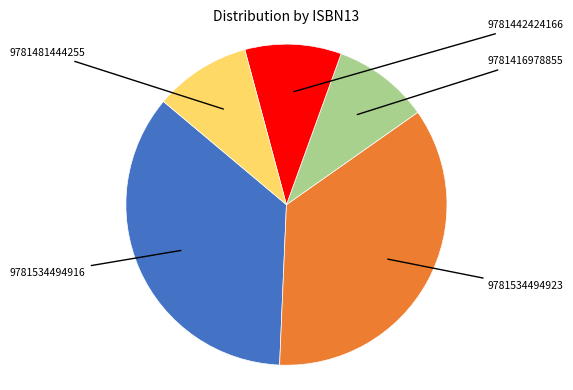

To the nearest percent, what percentage of the pie is 9781481444255?

10%